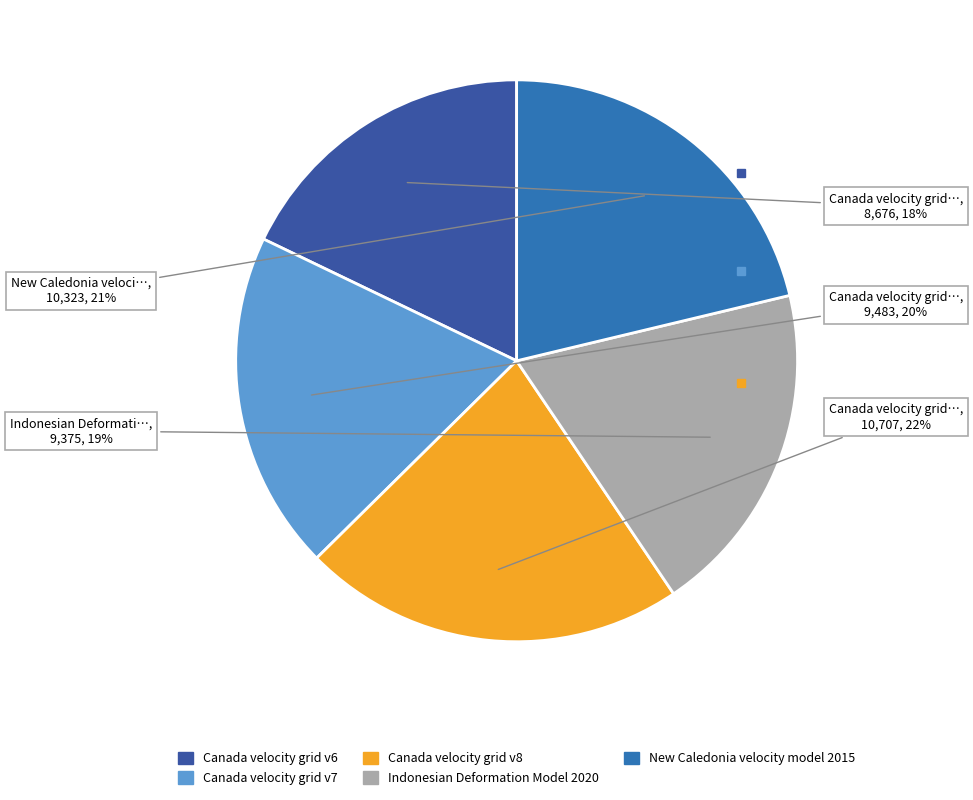

To the nearest percent, what is the average slice percentage?

20%